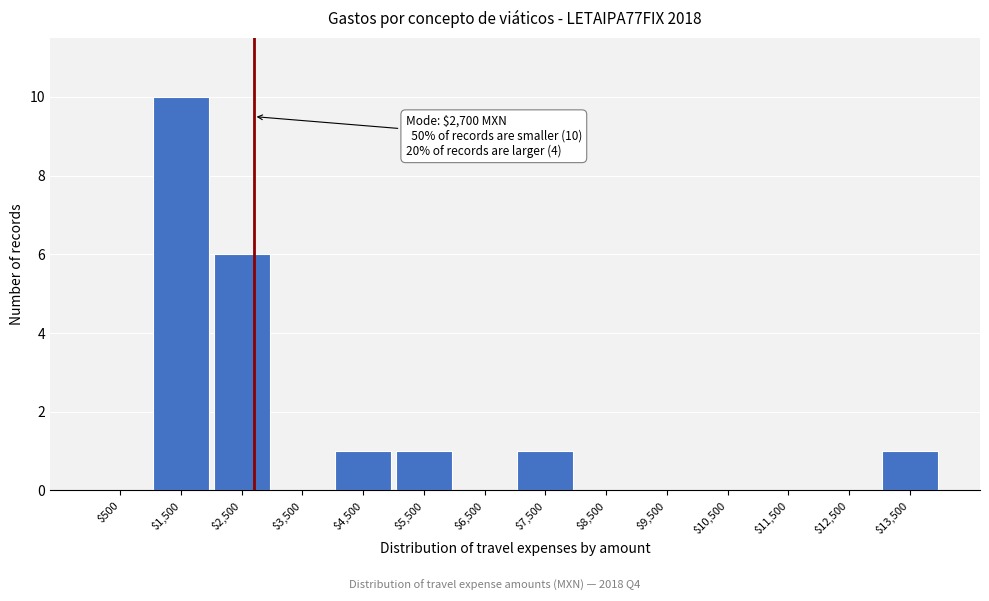

Over which range of the x-axis is the bar tallest?

1000 to 2000